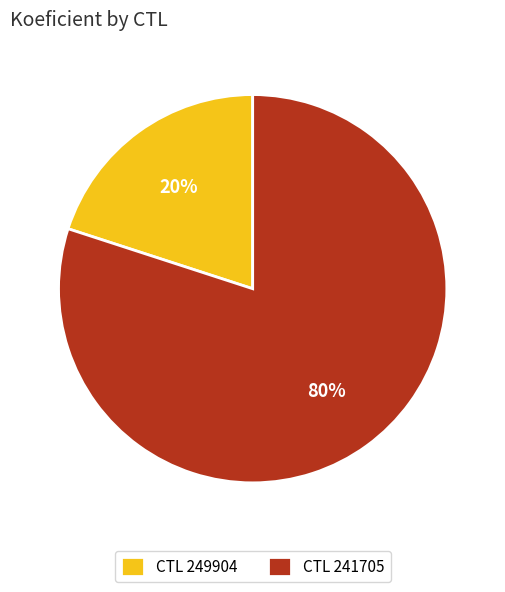

Approximately how many times larger is the value at CTL 241705 compared to CTL 249904?

4.0